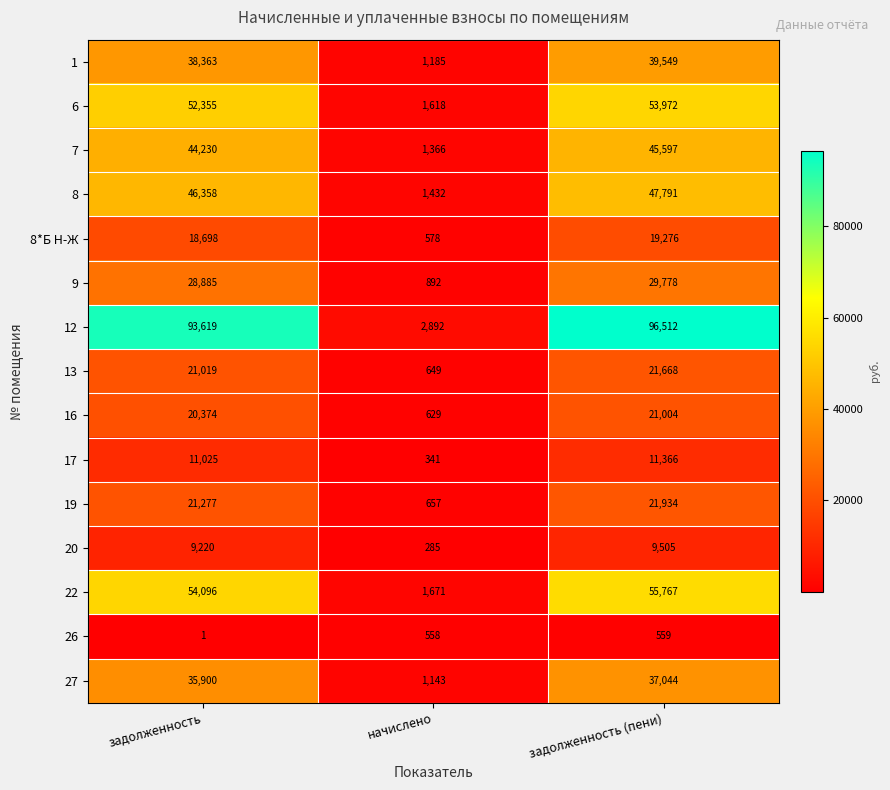

Is it true that 26 equals 295 at начислено?

False